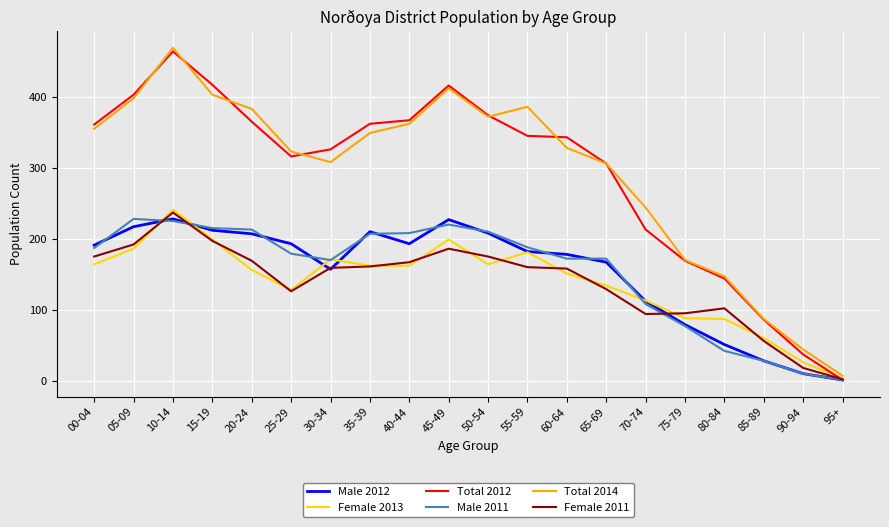

True or false: Male 2012 has more than 1 points higher than both neighbors.

True